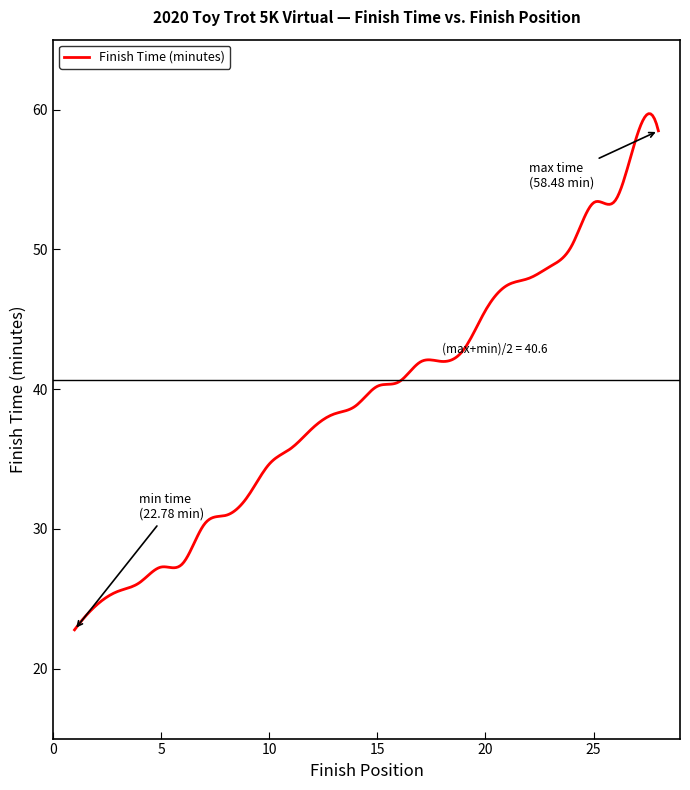

What is the difference between the maximum and minimum values?

36.9